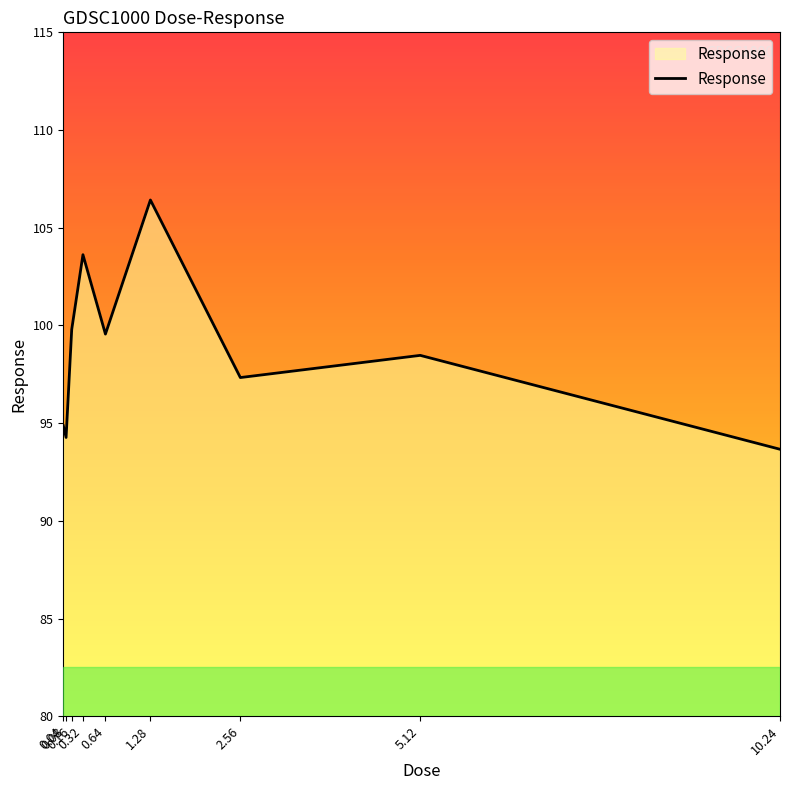

What is the greatest value displayed?

106.4